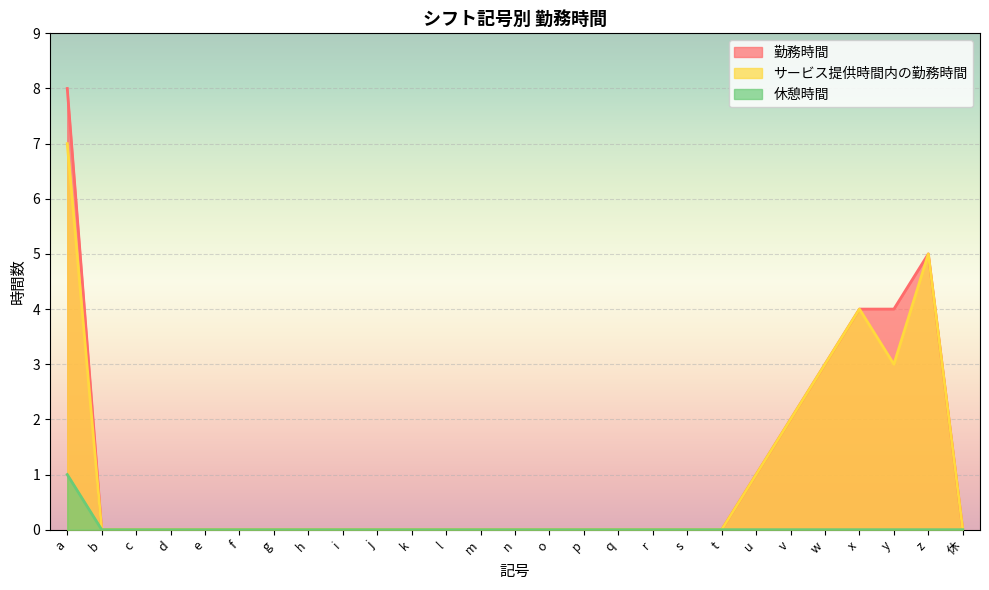

Rank the categories by サービス提供時間内の勤務時間 value from highest to lowest.

a, z, x, w, y, v, u, b, c, d, e, f, g, h, i, j, k, l, m, n, o, p, q, r, s, t, 休